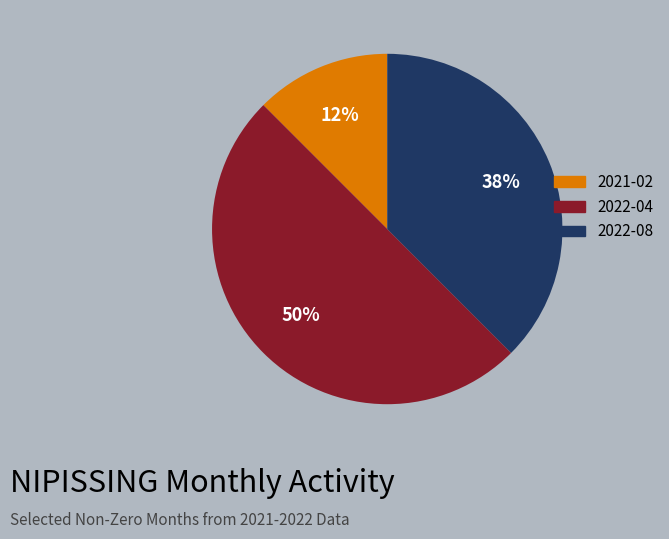

How many segments does this pie chart have?

3